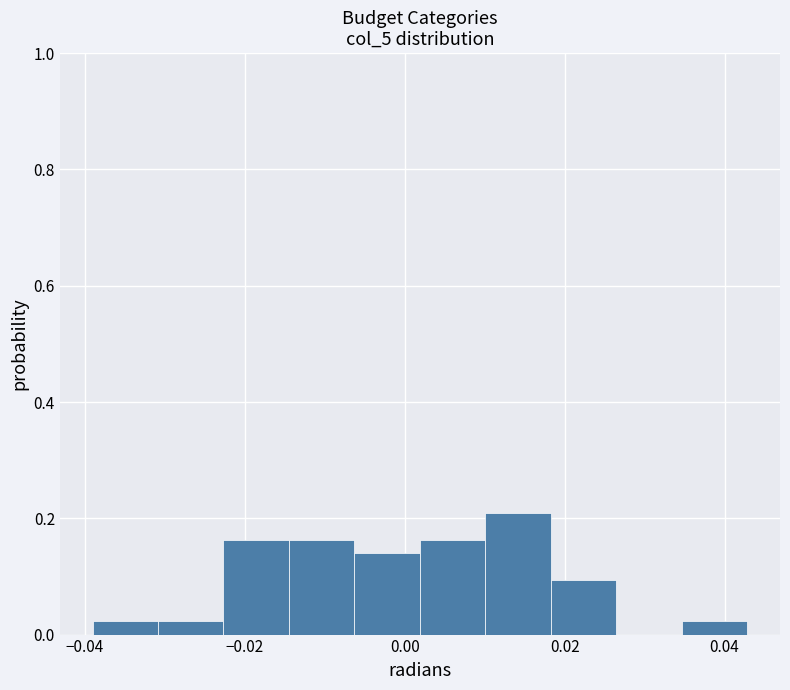

What is the height of the bar covering 0.034 to 0.042 on the x-axis? Neither the bar edges nor the heights are printed on the chart, so give them approximately, as read against the axes.

0.02